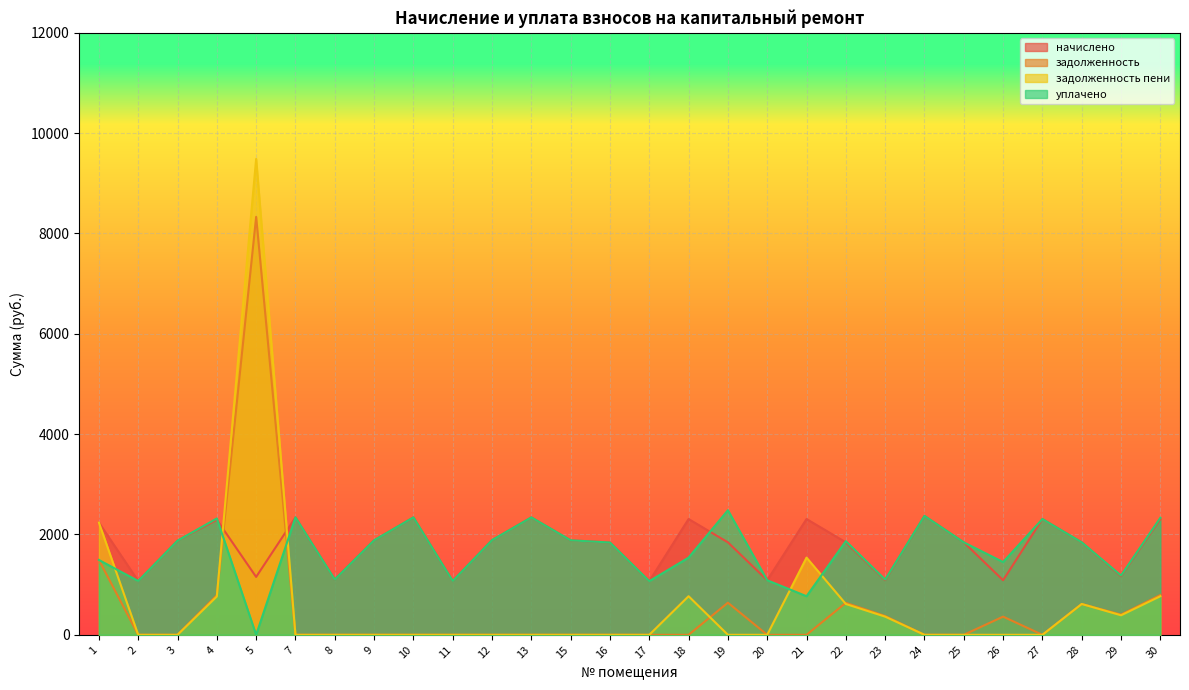

What are all the series names shown in the legend?

начислено, задолженность, задолженность пени, уплачено